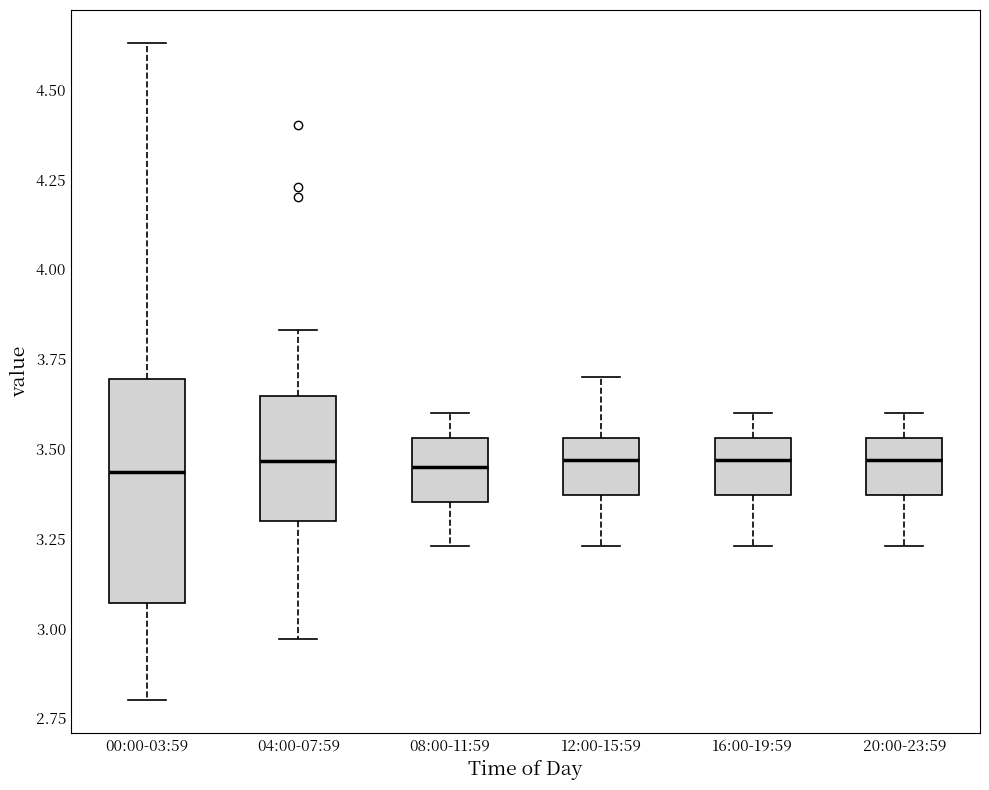

Reading left to right, read every box against the y-axis: the position of its median line, the range the box covers, and the ends of its whiskers. The values are not printed on the chart, so give them approximately, as read against the axis.

00:00-03:59: median 3.45, box 3.05 to 3.70, whiskers 2.80 to 4.65
04:00-07:59: median 3.45, box 3.30 to 3.65, whiskers 2.95 to 3.85
08:00-11:59: median 3.45, box 3.35 to 3.55, whiskers 3.25 to 3.60
12:00-15:59: median 3.45, box 3.35 to 3.55, whiskers 3.25 to 3.70
16:00-19:59: median 3.45, box 3.35 to 3.55, whiskers 3.25 to 3.60
20:00-23:59: median 3.45, box 3.35 to 3.55, whiskers 3.25 to 3.60